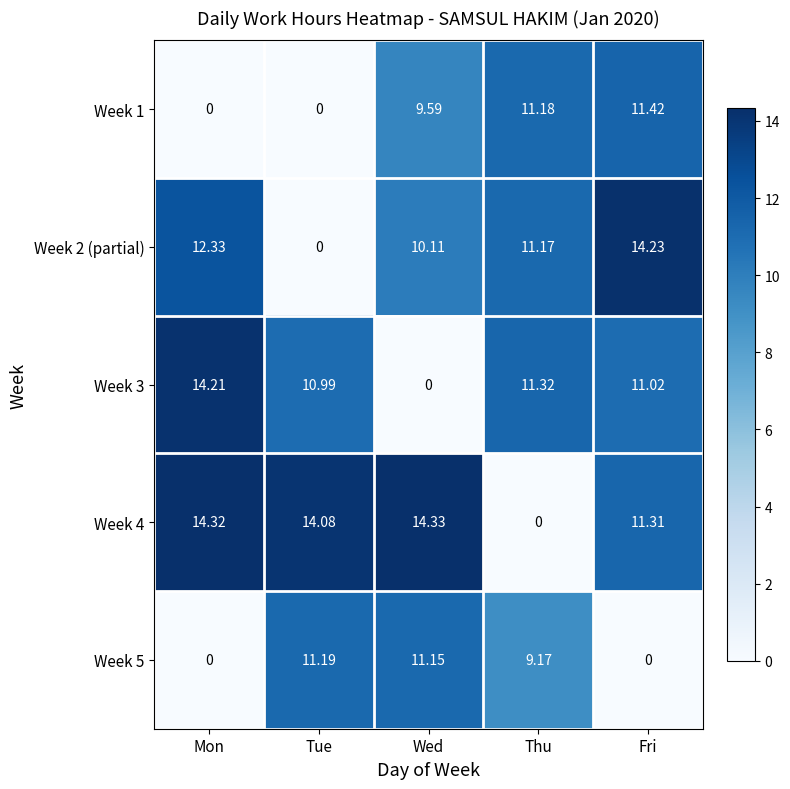

Which label corresponds to the largest value in the chart?

Wed